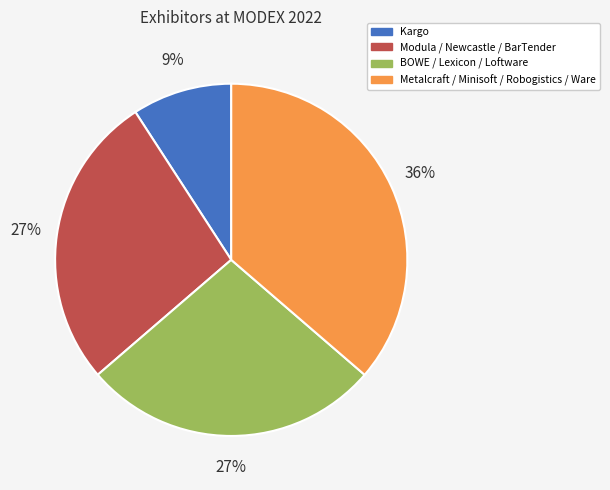

To the nearest percent, what portion does BOWE / Lexicon / Loftware represent?

27%